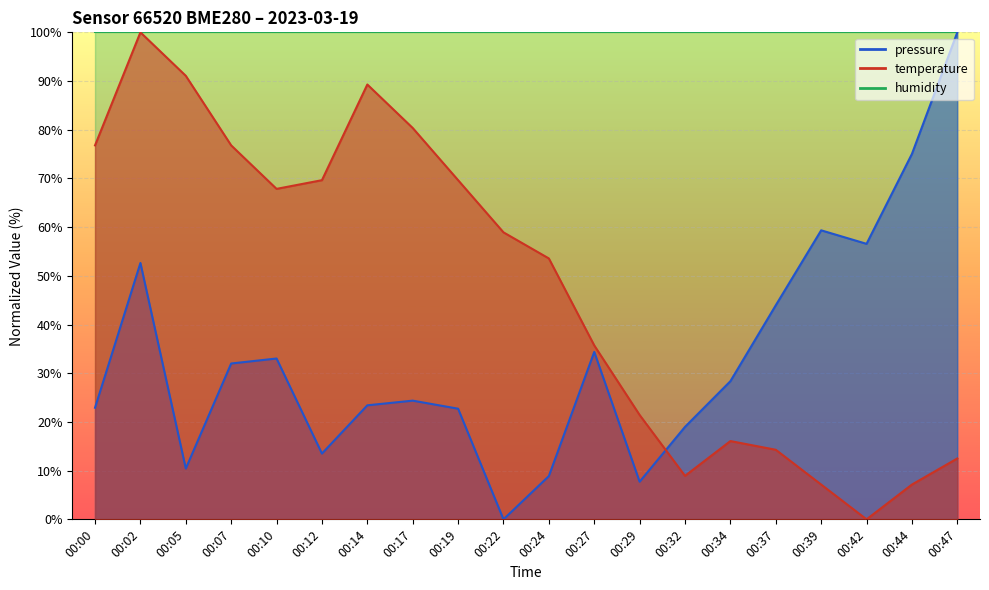

At which category is the sum across all series the highest?

00:02